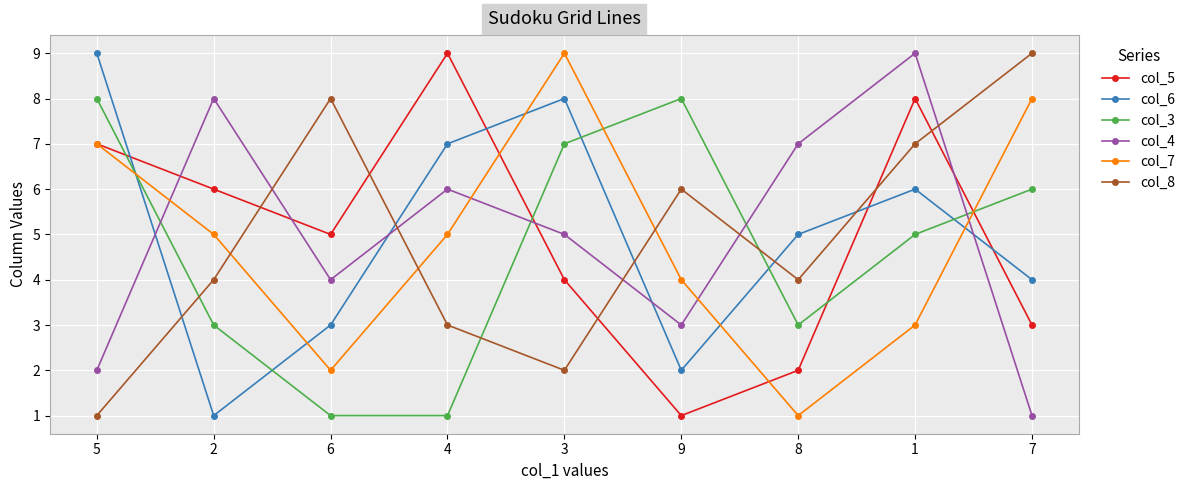

What is the sum of the col_7 values at 5 and 4?

12